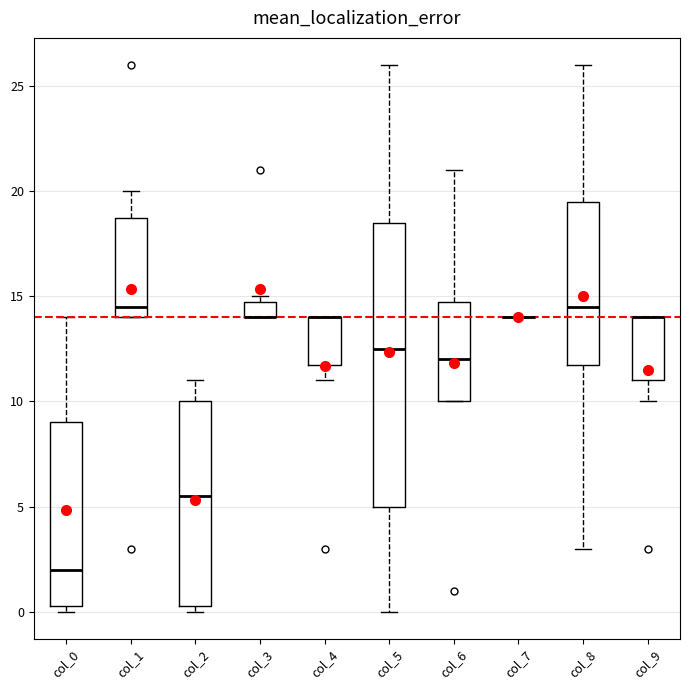

Reading left to right, transcribe this box plot: for each box, give where its median line is, the range the box spans, and where its two whiskers end, as read against the y-axis. The values are not printed on the chart, so give them approximately, as read against the axis.

col_0: median 2.0, box 0.5 to 9.0, whiskers 0.0 to 14.0
col_1: median 14.5, box 14.0 to 19.0, whiskers 14.0 to 20.0
col_2: median 5.5, box 0.5 to 10.0, whiskers 0.0 to 11.0
col_3: median 14.0 (drawn on the box's lower edge), box 14.0 to 15.0, whiskers 14.0 to 15.0 (just above the box's upper edge)
col_4: median 14.0 (drawn on the box's upper edge), box 12.0 to 14.0, whiskers 11.0 to 14.0
col_5: median 12.5, box 5.0 to 18.5, whiskers 0.0 to 26.0
col_6: median 12.0, box 10.0 to 15.0, whiskers 10.0 to 21.0
col_7: box collapsed to a line at 14.0, whiskers 14.0 to 14.0
col_8: median 14.5, box 12.0 to 19.5, whiskers 3.0 to 26.0
col_9: median 14.0 (drawn on the box's upper edge), box 11.0 to 14.0, whiskers 10.0 to 14.0